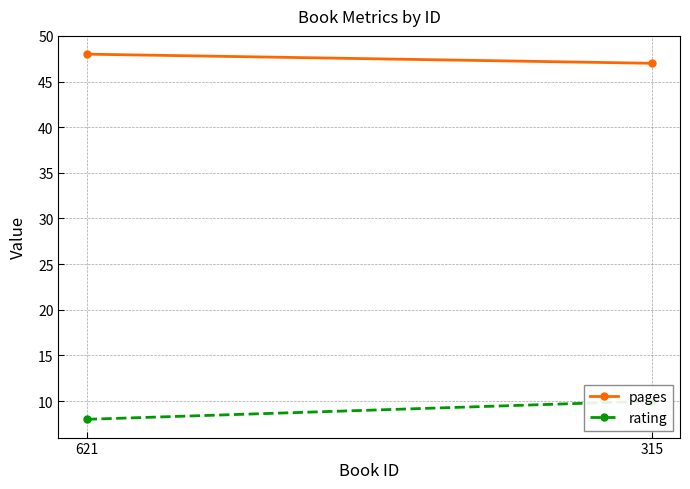

What is the difference between the maximum and minimum values in the rating series?

2